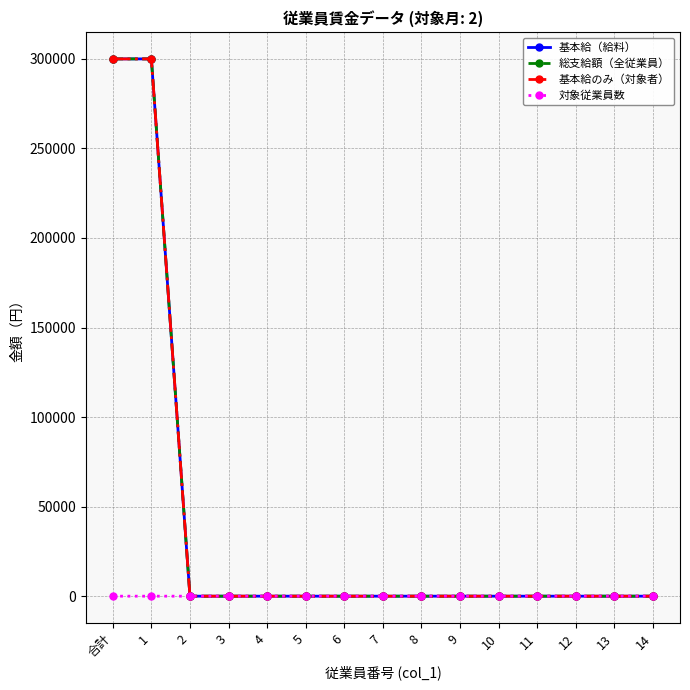

Which series changed the most between 2 and 4?

基本給（給料）